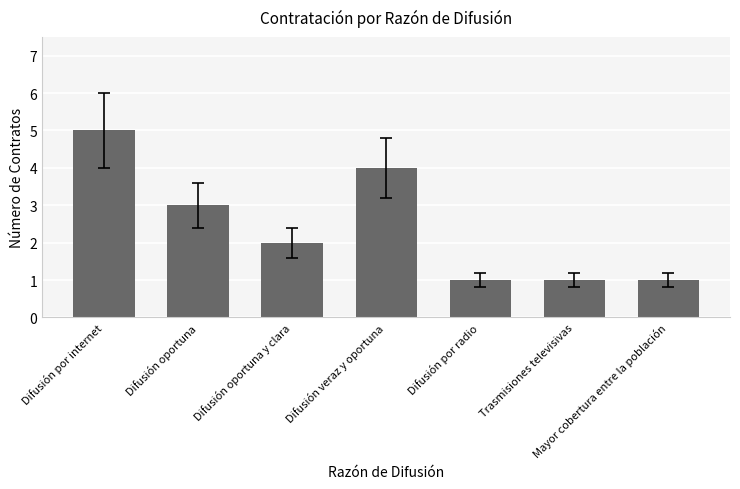

Which label corresponds to the largest value in the chart?

Difusión por internet